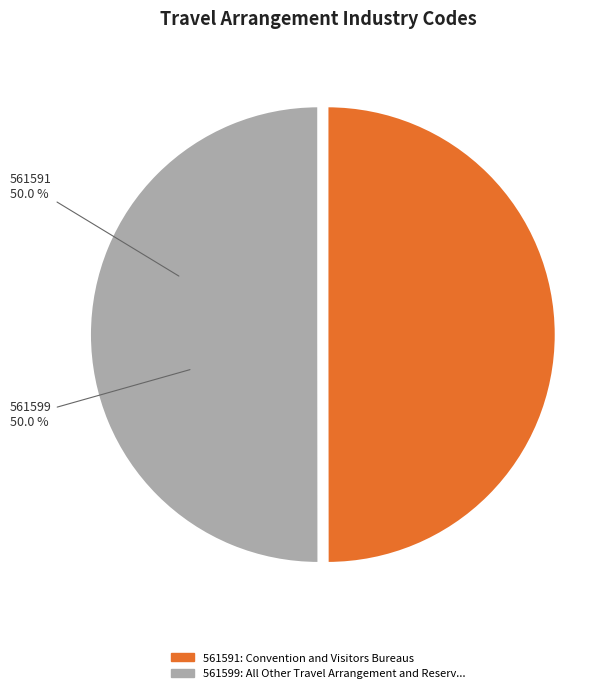

How many slices are in this pie chart?

2